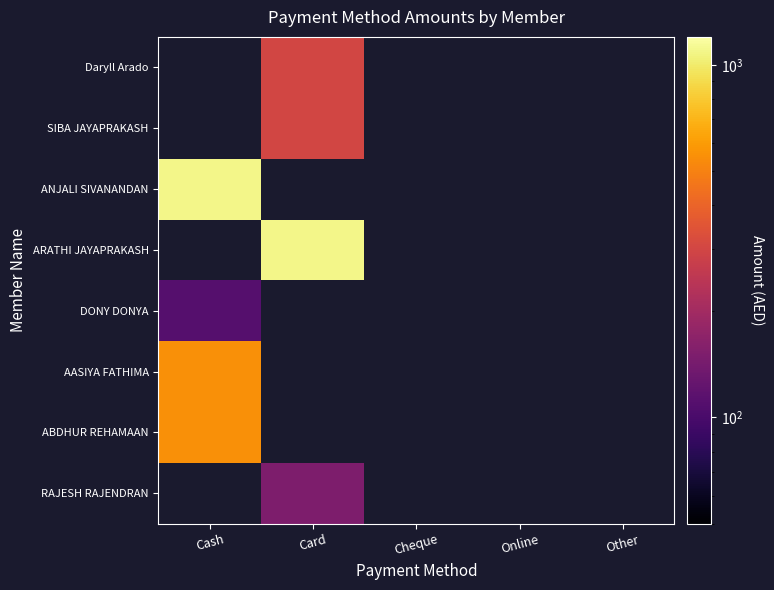

What is the minimum value for DONY DONYA?

110.0